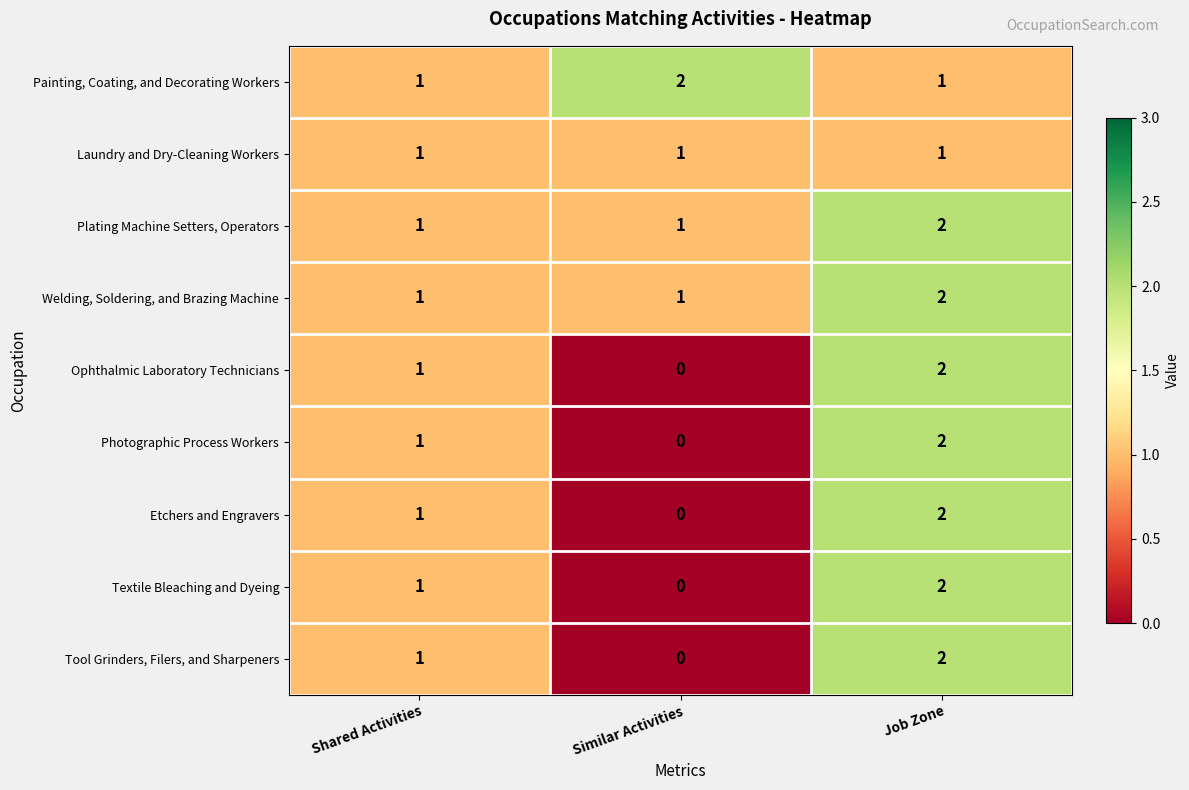

What is the total value across all series at Shared Activities?

9